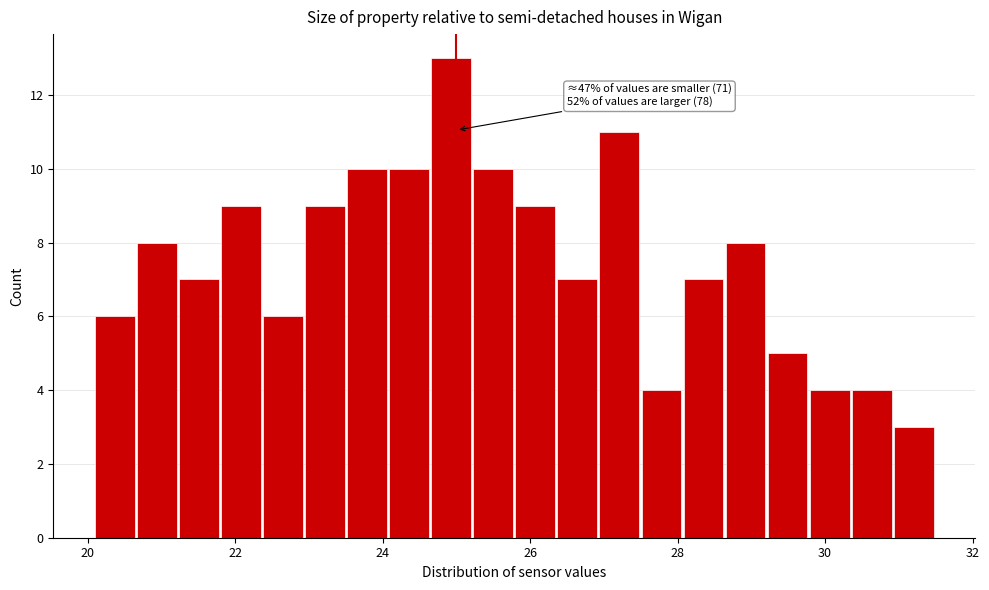

Around what value on the x-axis is the tallest bar? Give the approximate position of its centre, as read against the axis.

25.0